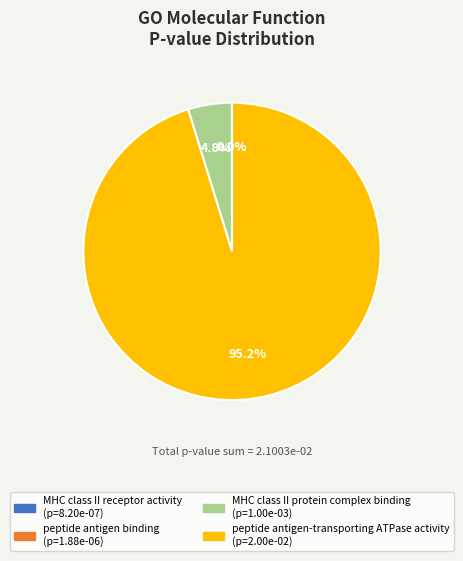

Is there a majority slice in this chart?

Yes